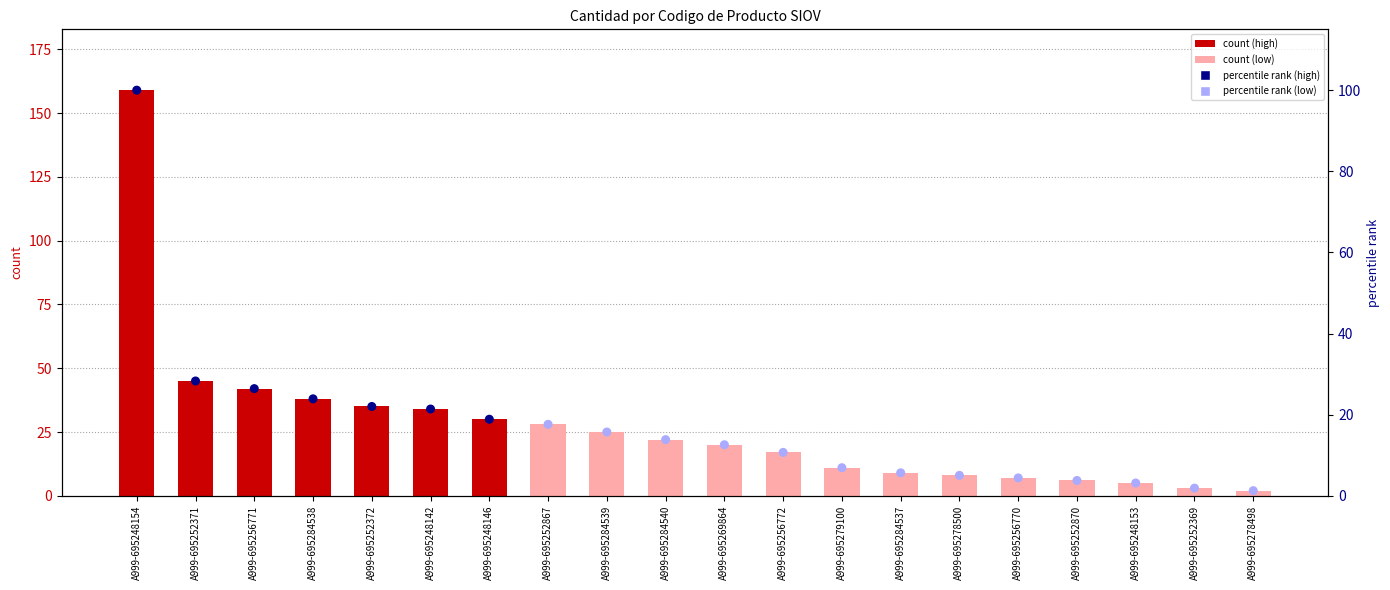

Which series has the largest Y range (max minus min)?

count